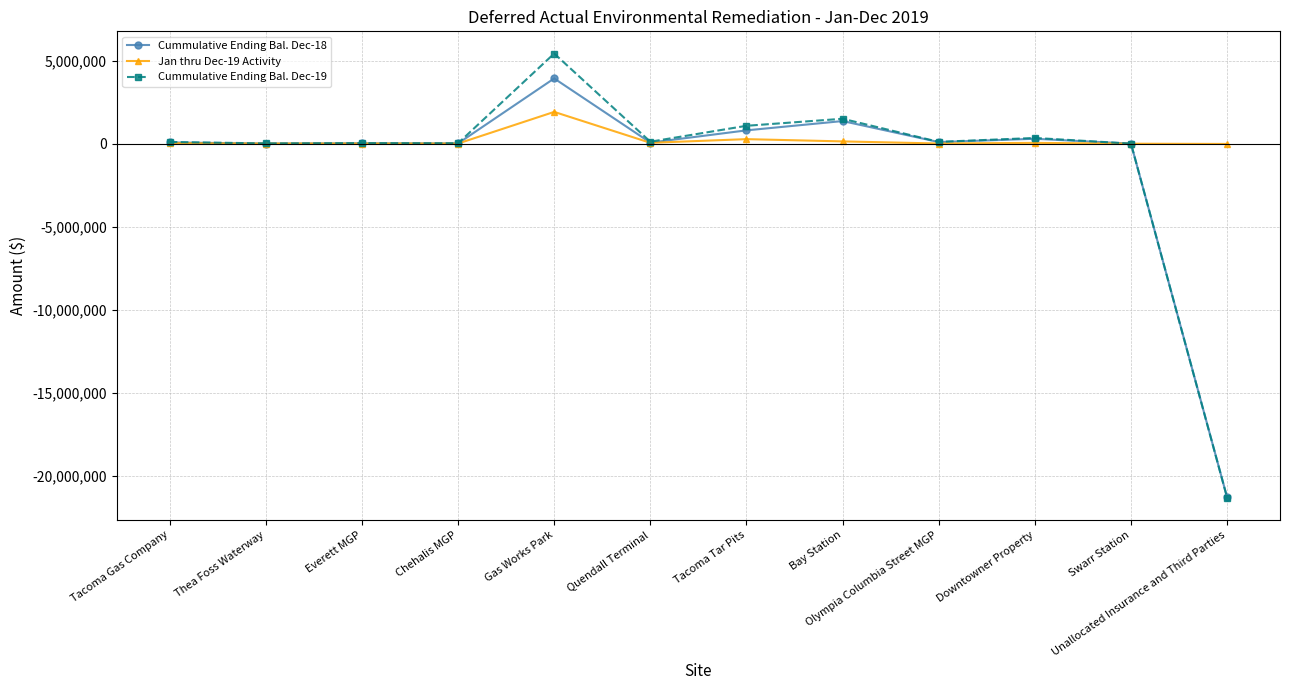

What is the spread (max minus min) of values at Everett MGP?

25491.7